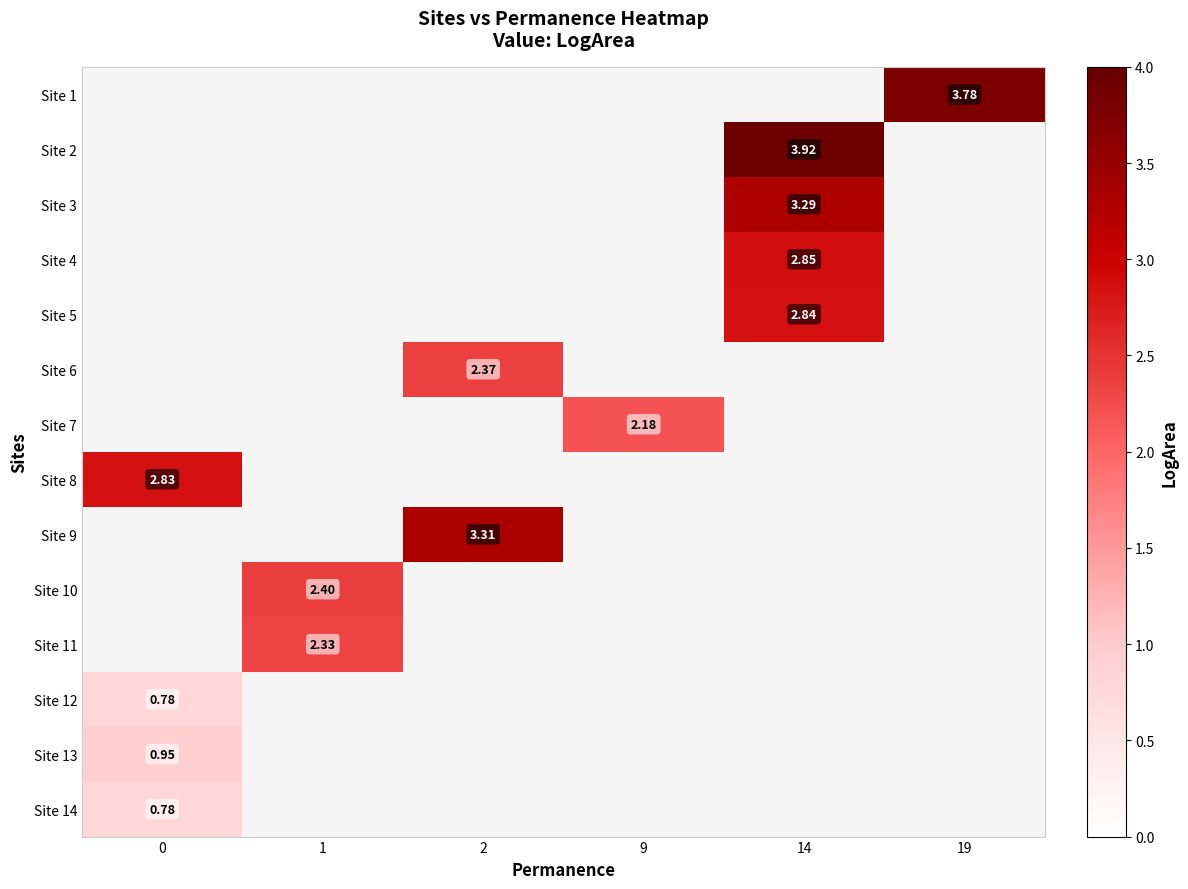

Which category has the highest value across all series?

14